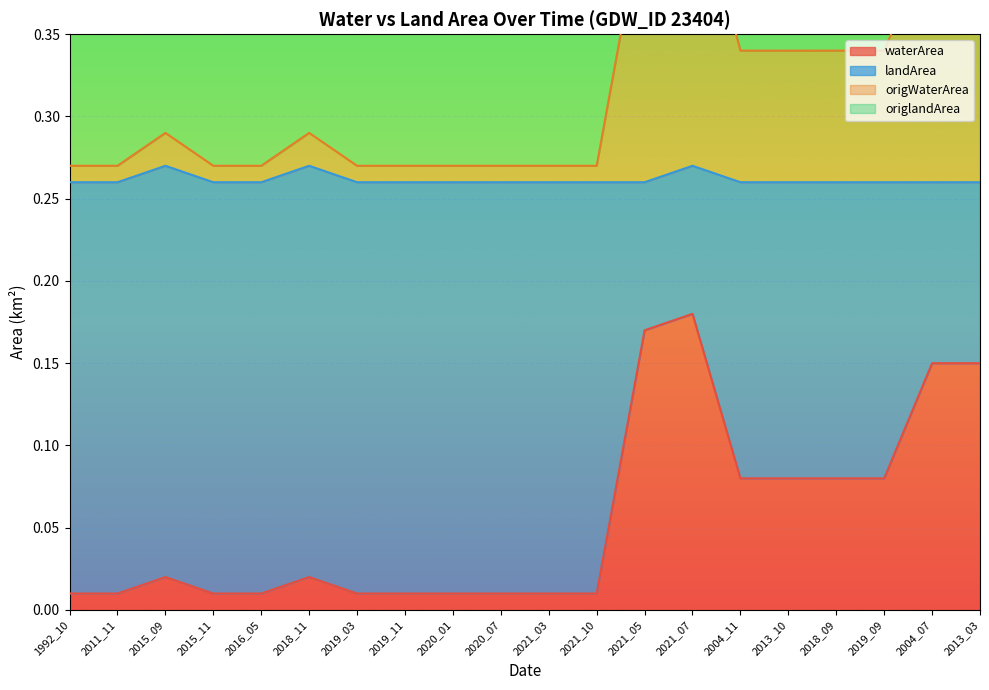

At how many categories does at least one series exceed 0?

20